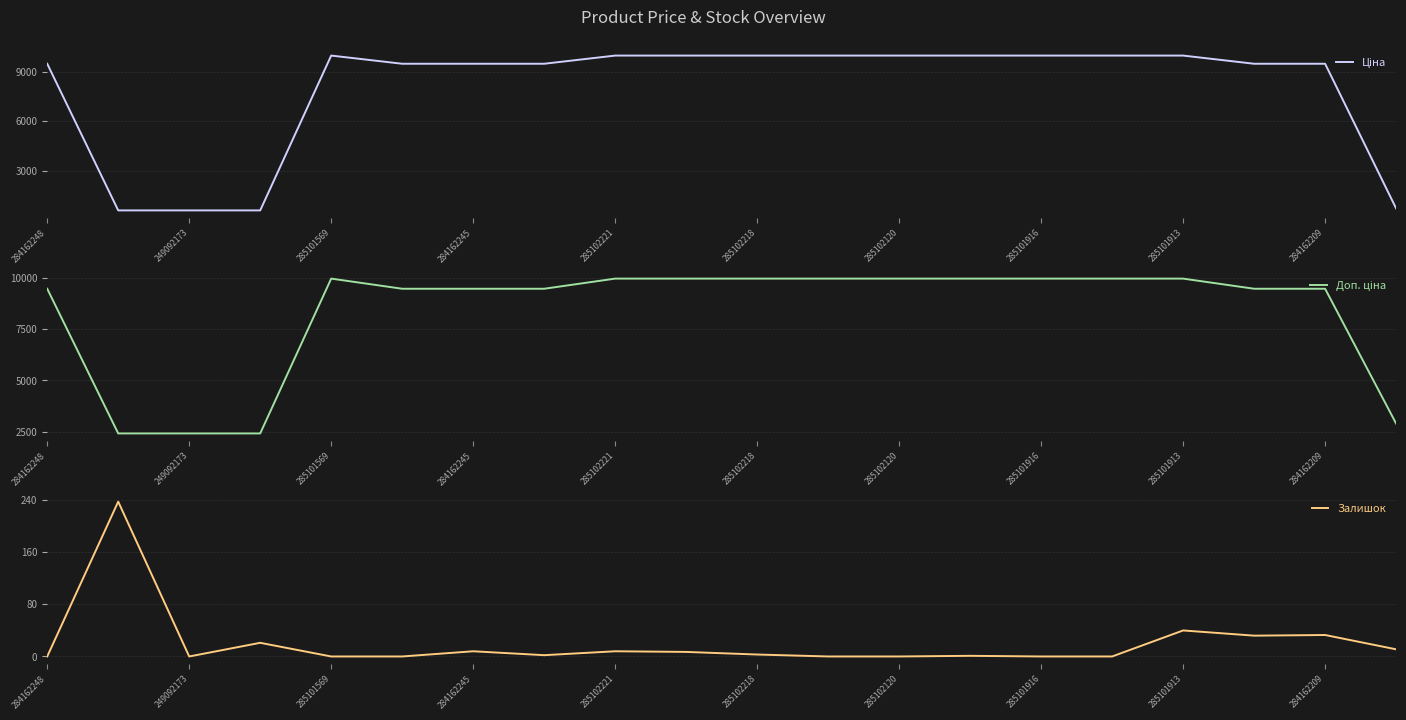

How many interior local peaks does the Доп. ціна series have?

1